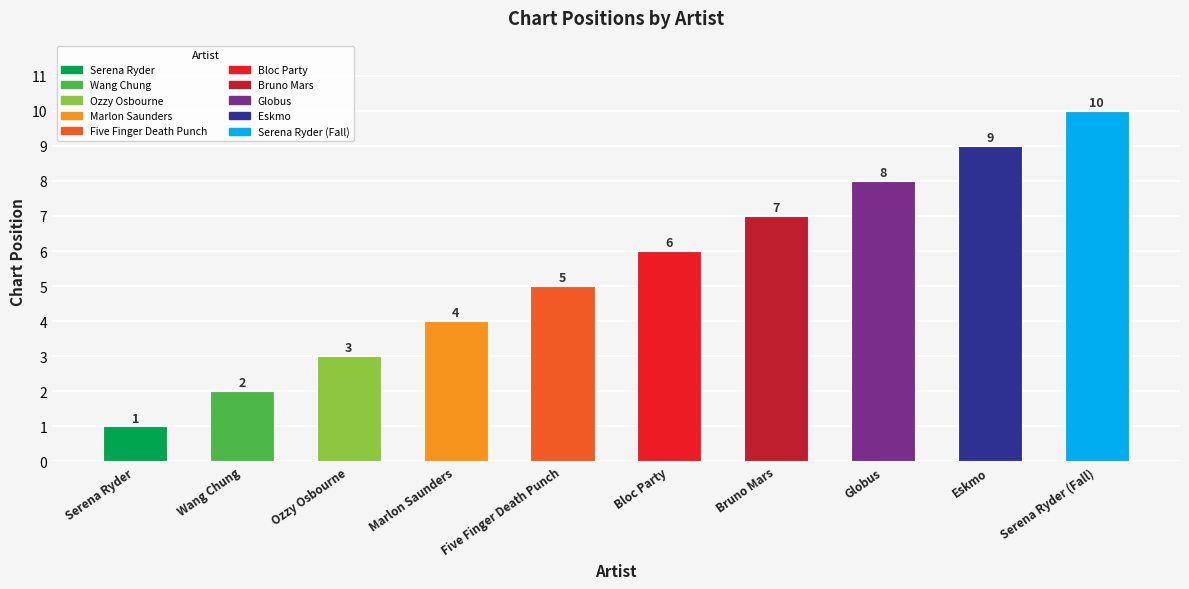

Reading left to right, list all the values displayed in this chart.

1	2	3	4	5	6	7	8	9	10